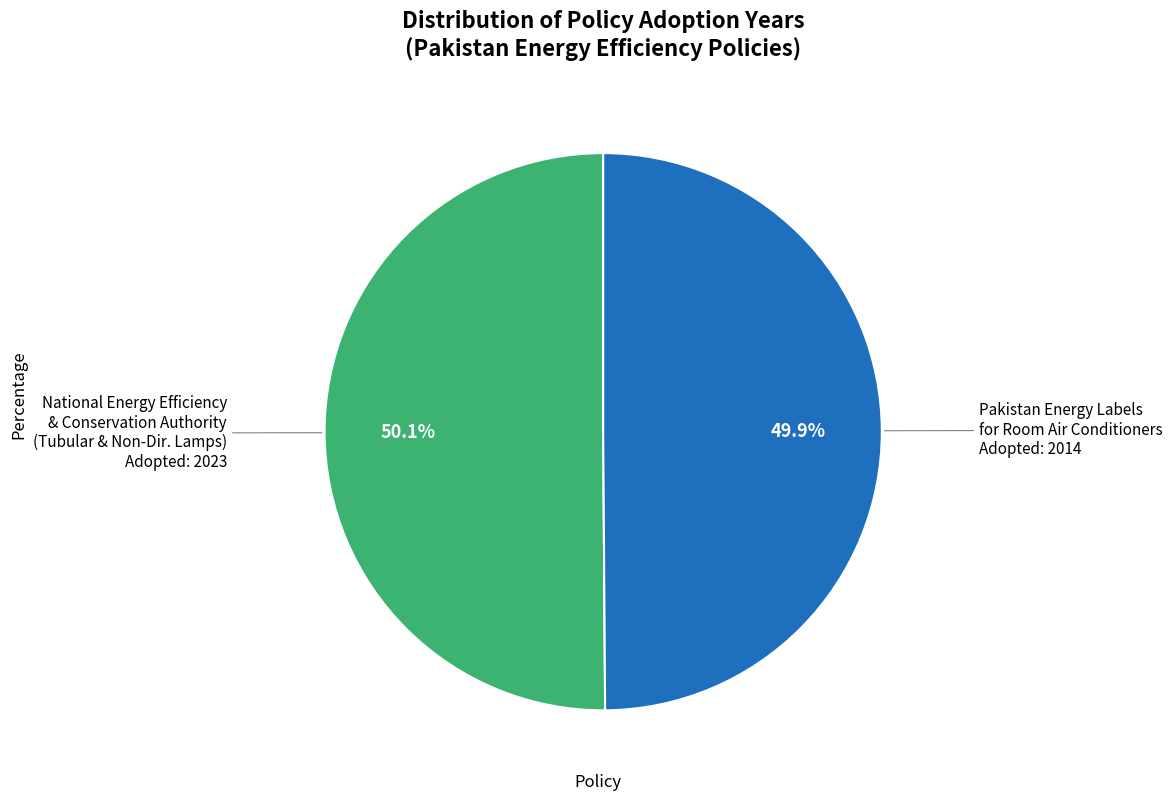

Is there a majority slice in this chart?

Yes